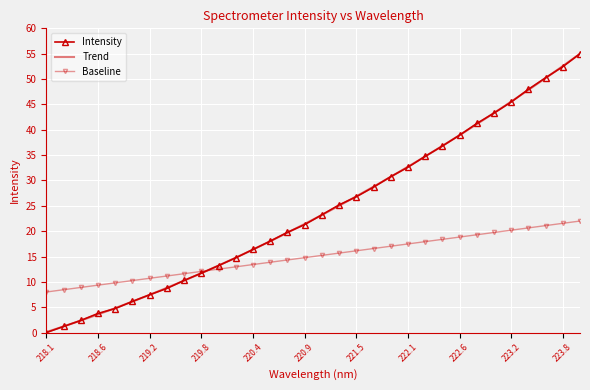

How many times do Trend and Intensity cross each other?

19